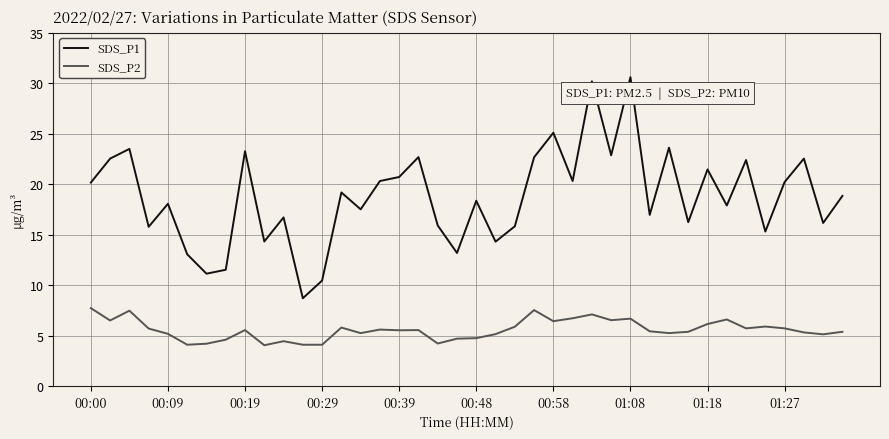

What is the difference between the maximum and second lowest values in the SDS_P2 series?

3.6